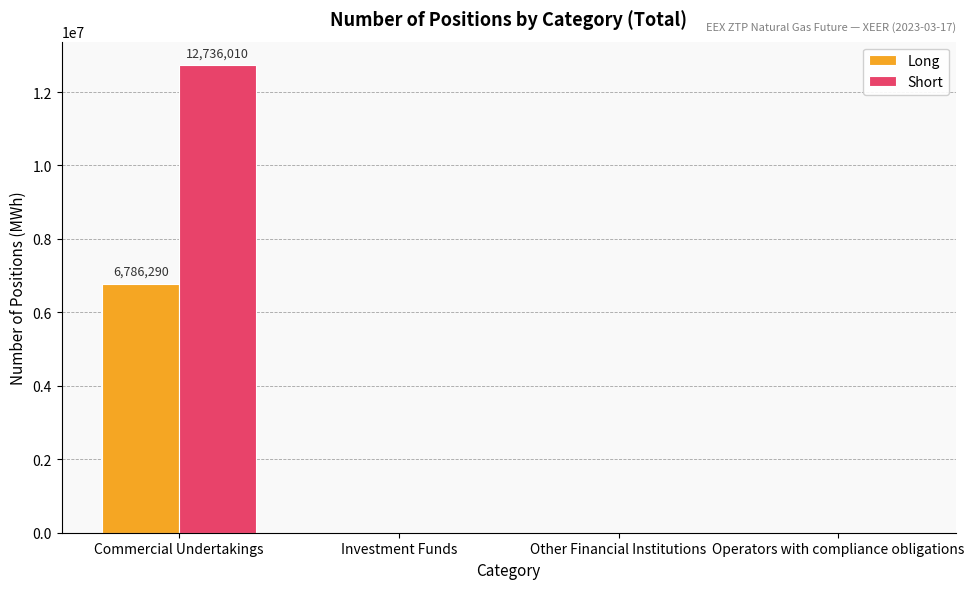

How many data points in Long are above 0?

1